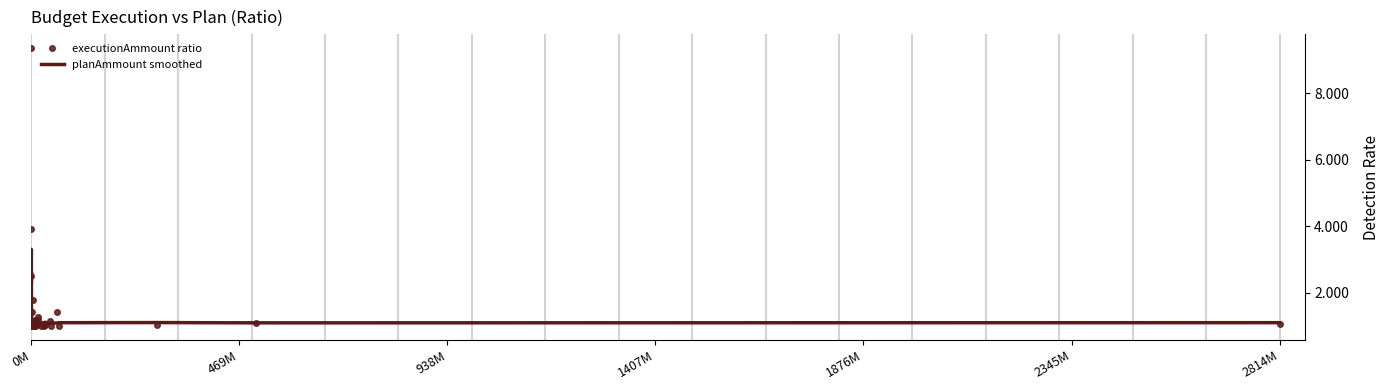

Which series has the widest spread of values?

executionAmmount ratio